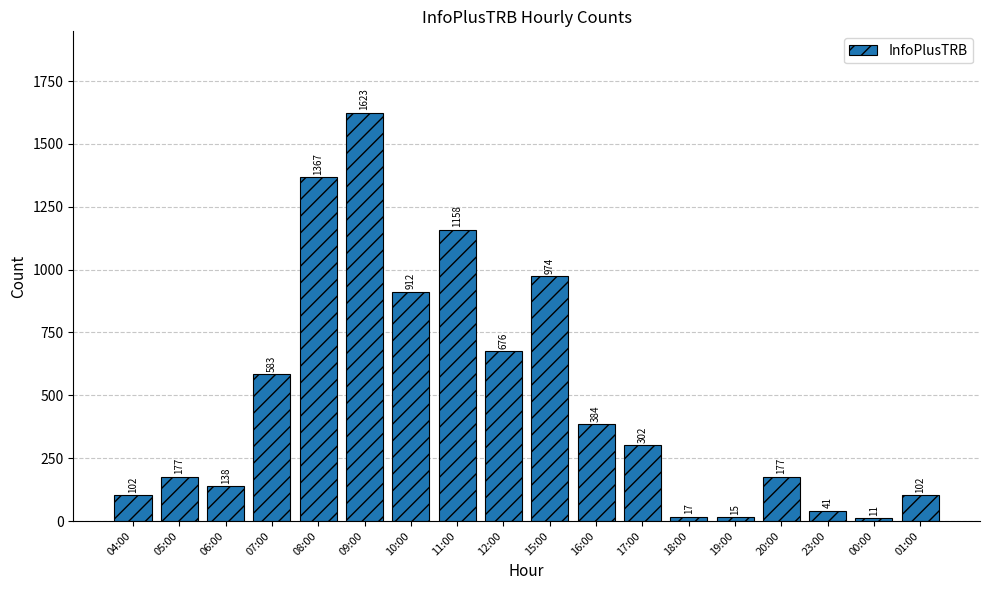

What is the average value?

487